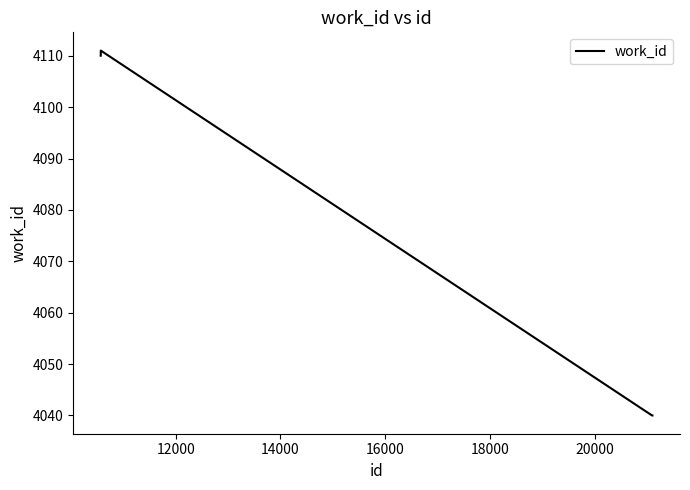

What is the minimum value shown in the chart?

4040